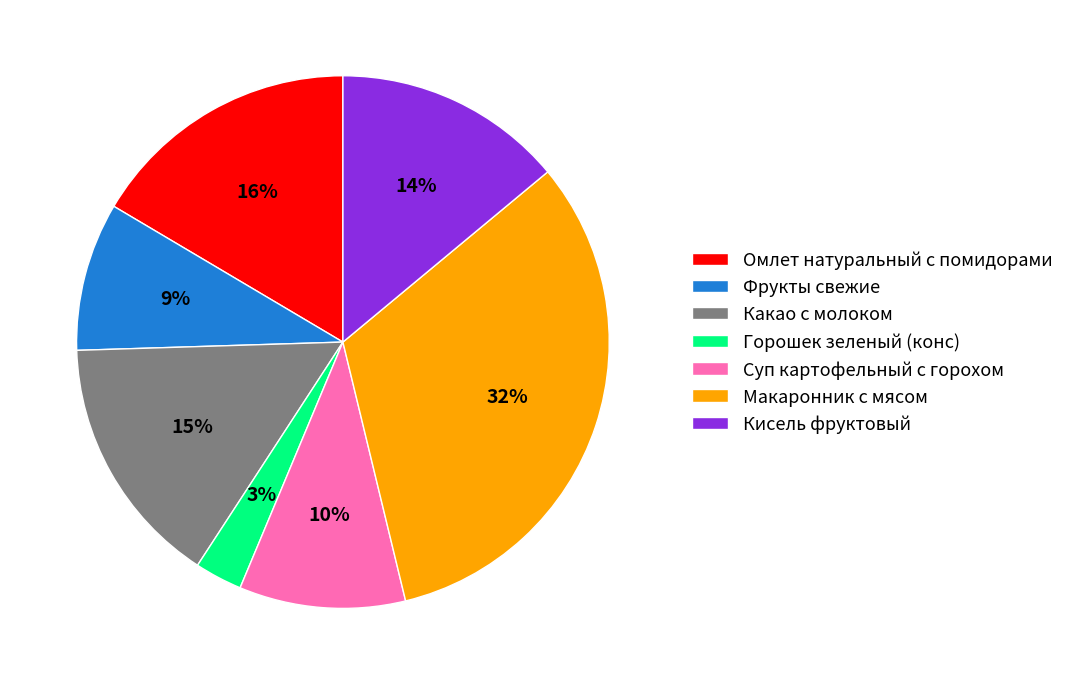

Which slice is the smallest?

Горошек зеленый (конс)